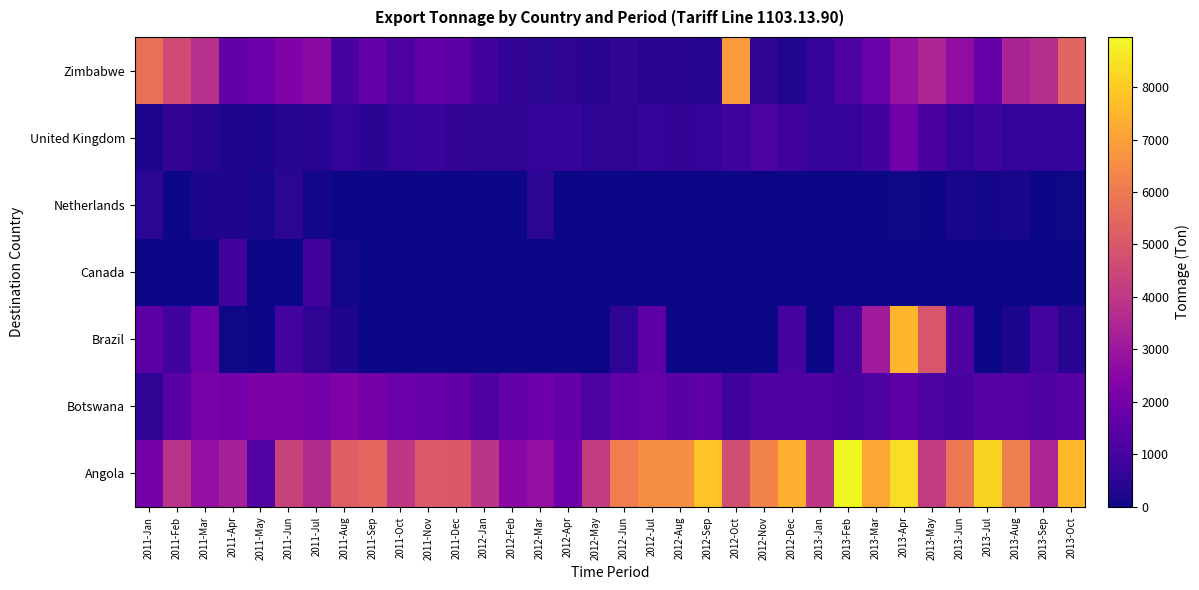

Between 2011-Oct and 2012-Feb, which is larger?

2011-Oct